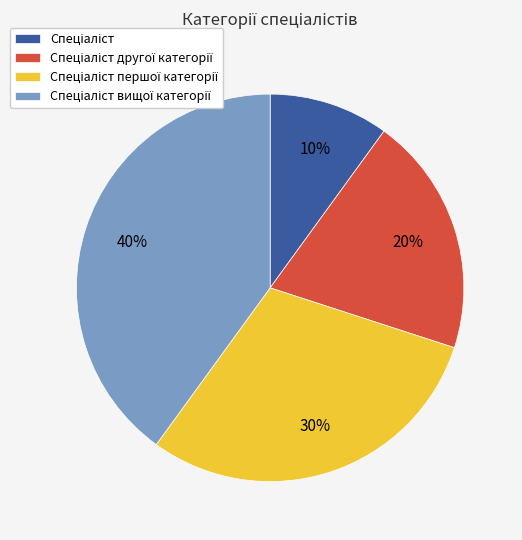

Count the number of slices in the pie.

4